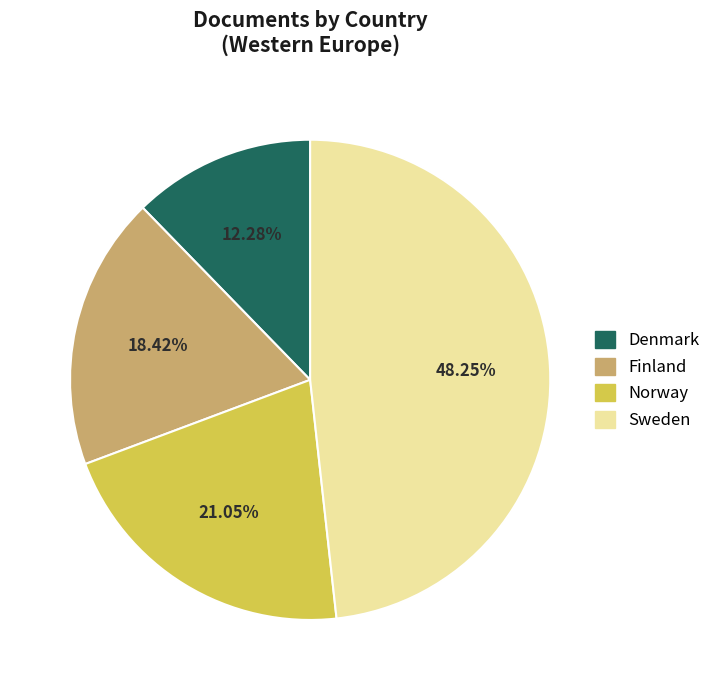

Which category has the biggest portion of the pie?

Sweden